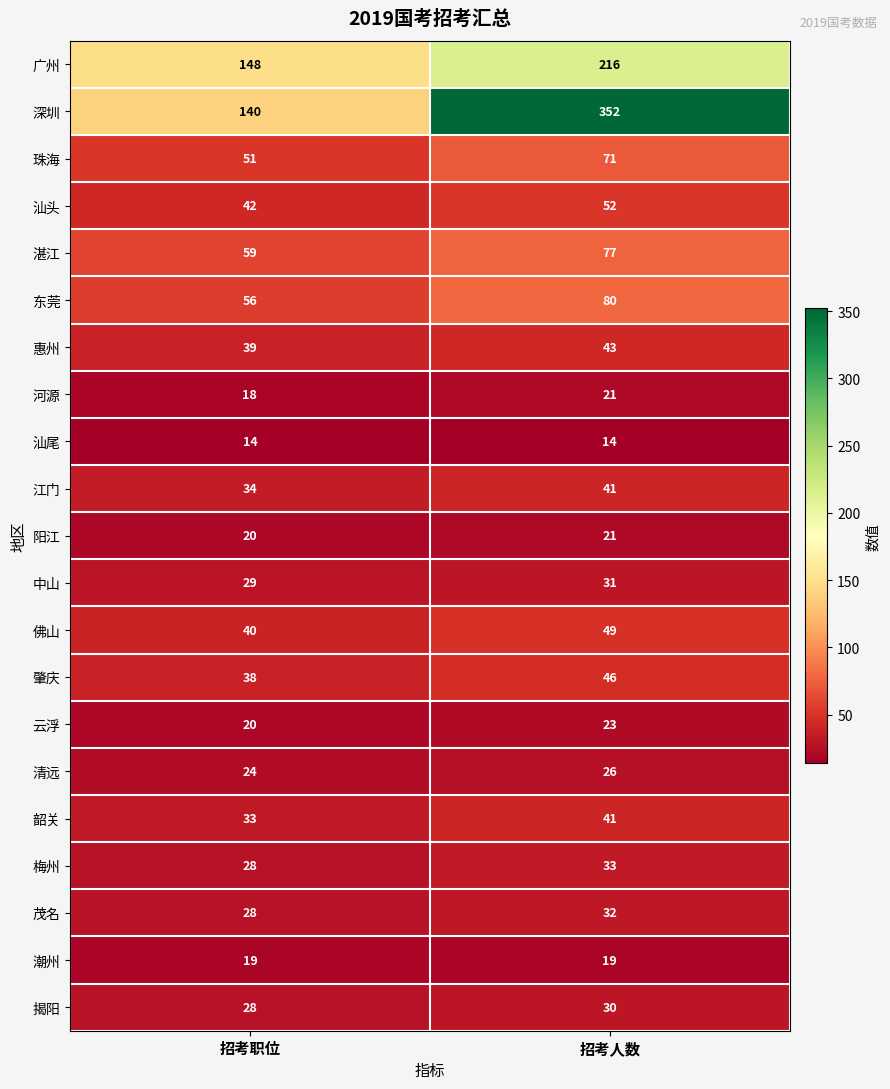

What is the difference between the 梅州 values at 招考人数 and 招考职位?

5